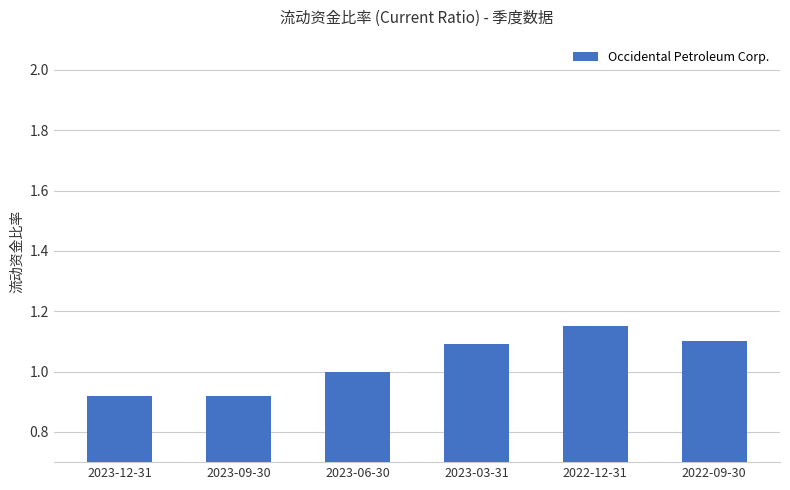

What is the sum of the values at 2023-03-31 and 2023-06-30?

2.1